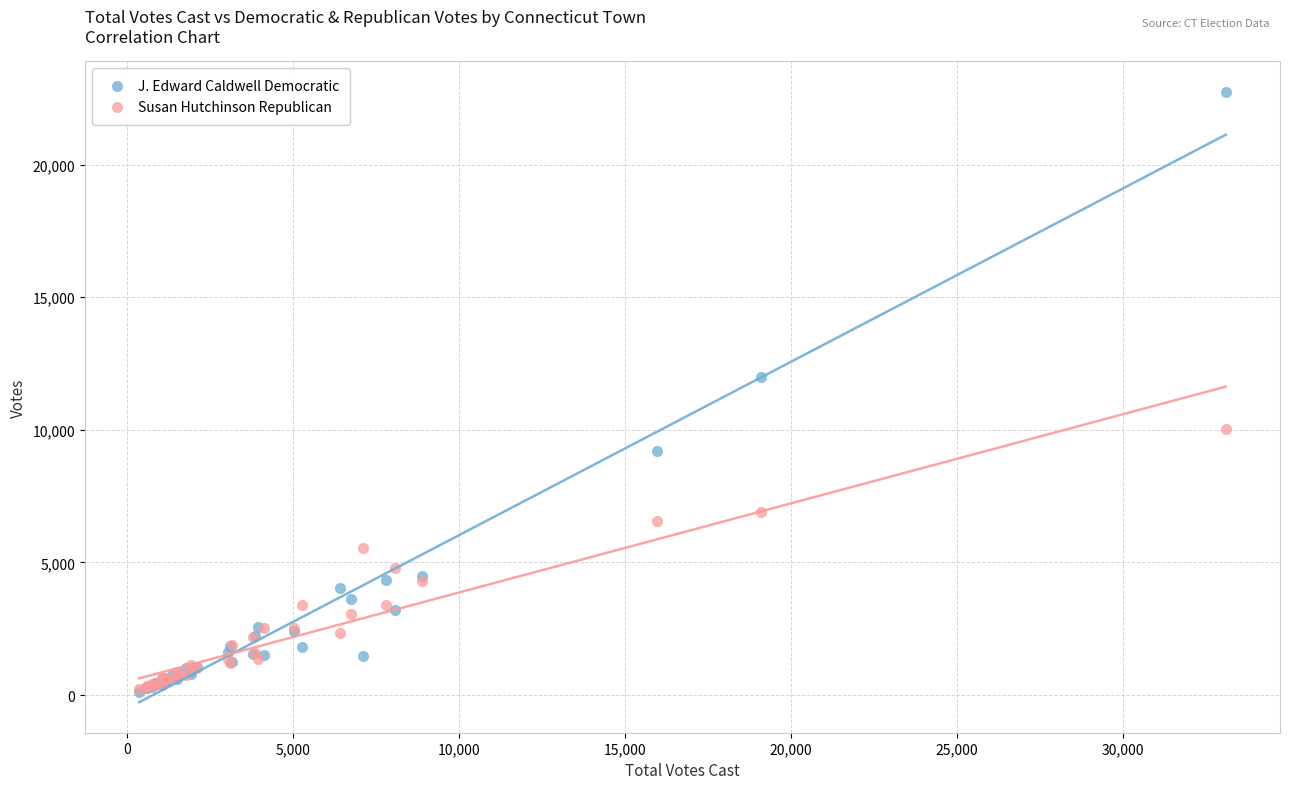

In the J. Edward Caldwell Democratic series, what Y value is closest to 11444?

12007